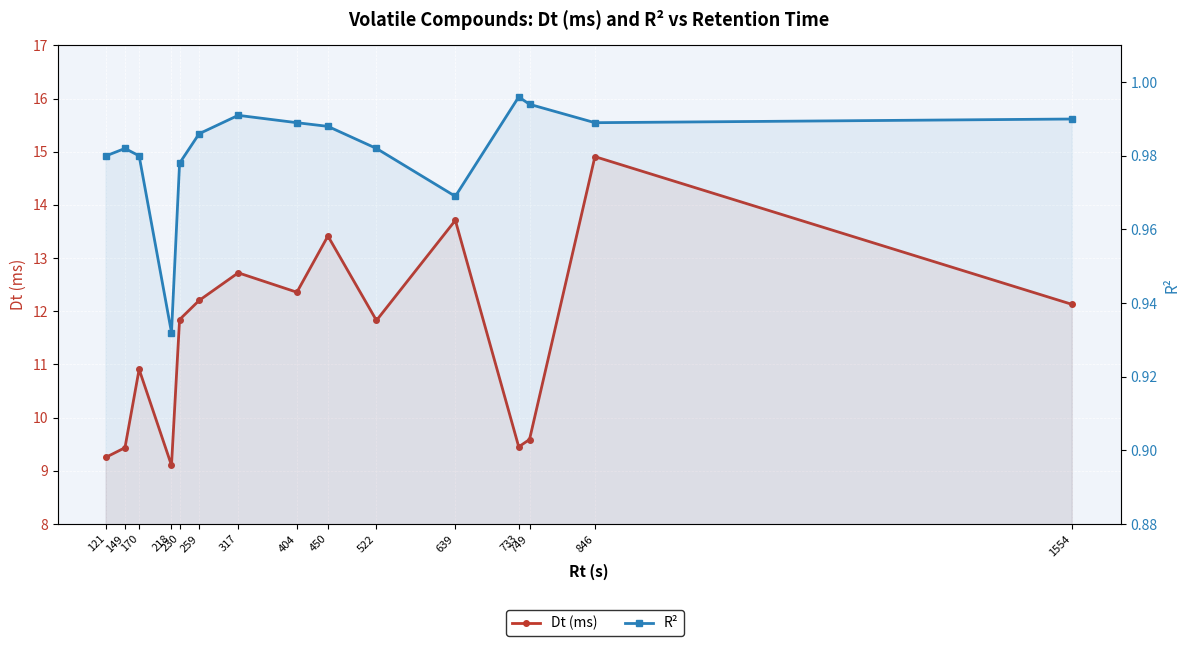

At which category does R² reach its first local valley?

218